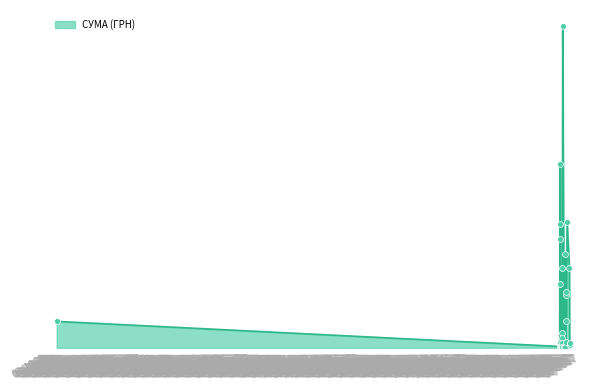

Between 17.02.2016 and 28.07.2016, which is larger?

28.07.2016